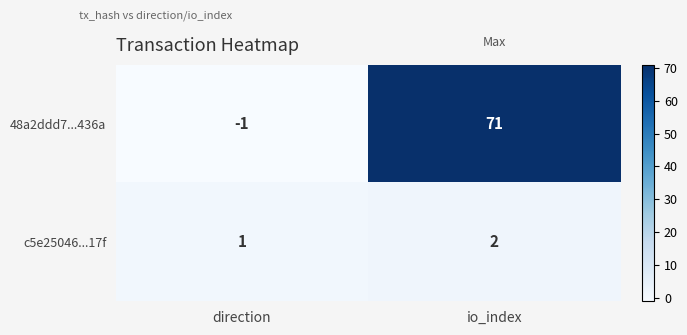

At which label is 48a2ddd7...436a closest to 35?

direction